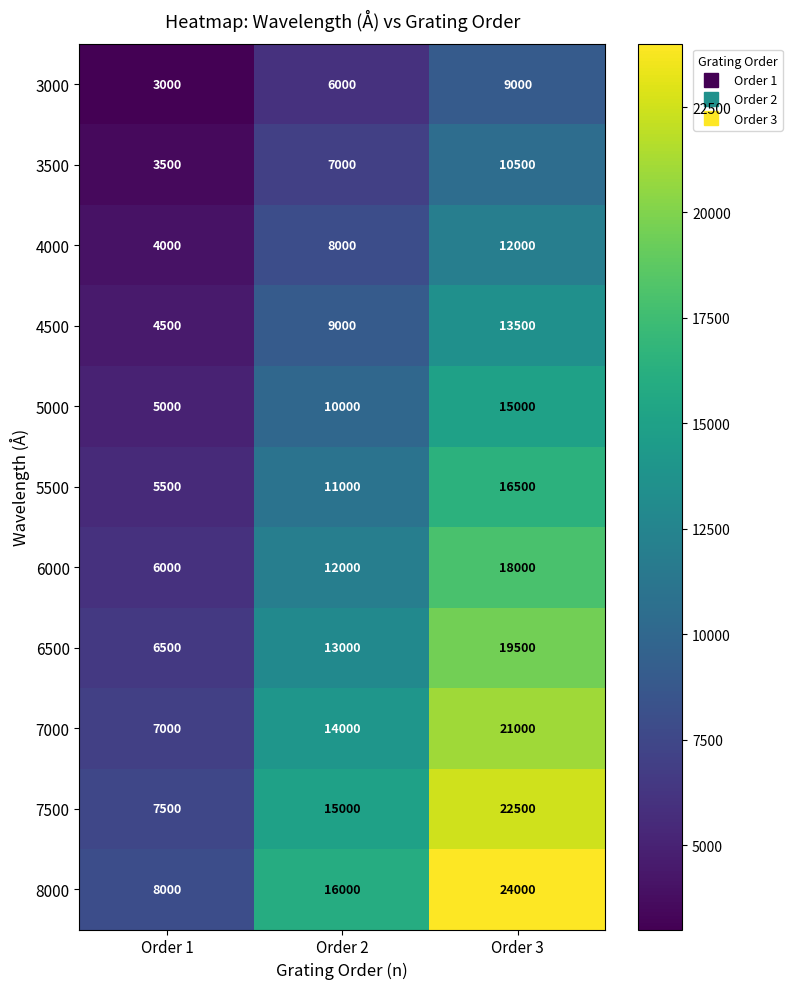

At how many categories does at least one series exceed 19924?

1